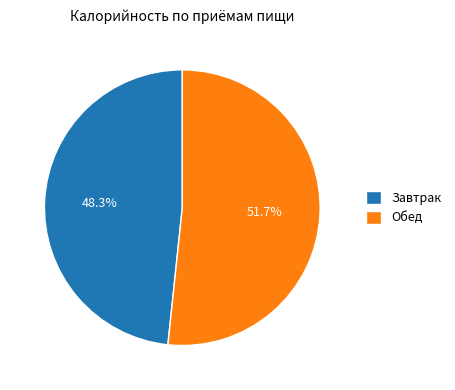

Rank the categories by value from highest to lowest.

Обед, Завтрак